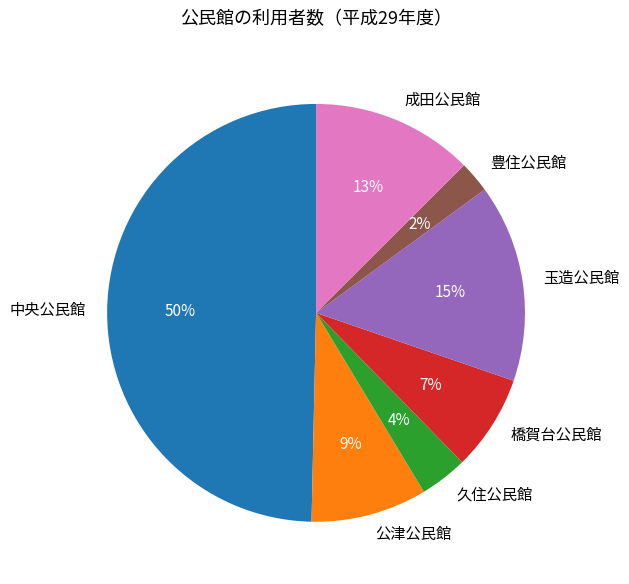

Between 久住公民館 and 公津公民館, which is larger?

公津公民館